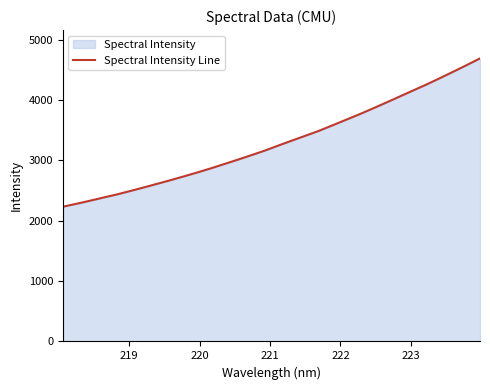

Does the chart have visible grid lines?

No